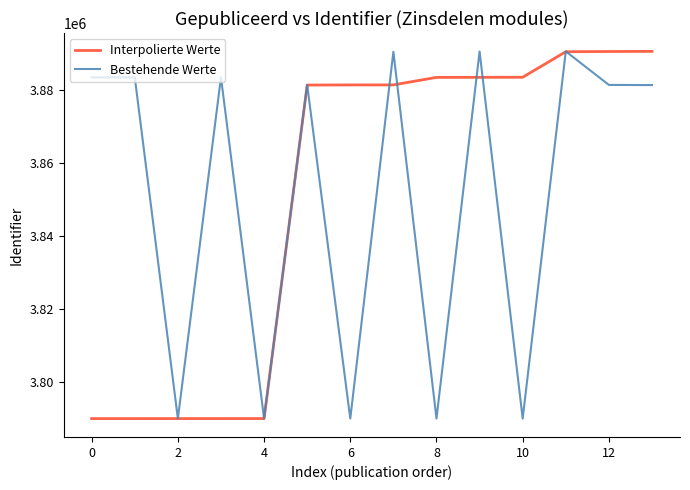

Does the chart have visible grid lines?

No